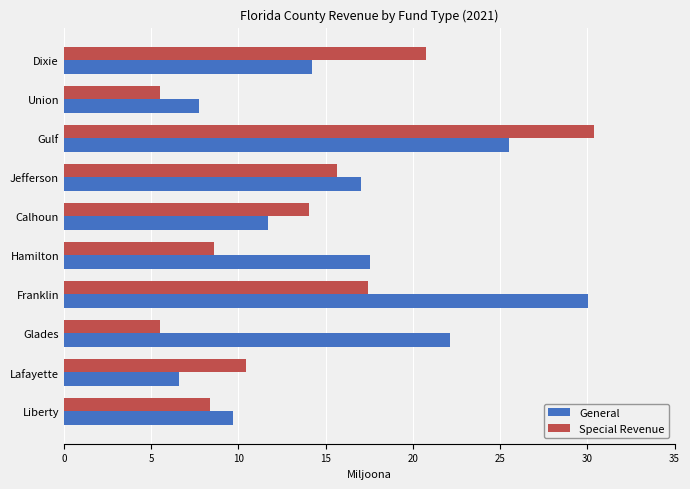

Which series has the largest range (max minus min)?

Special Revenue